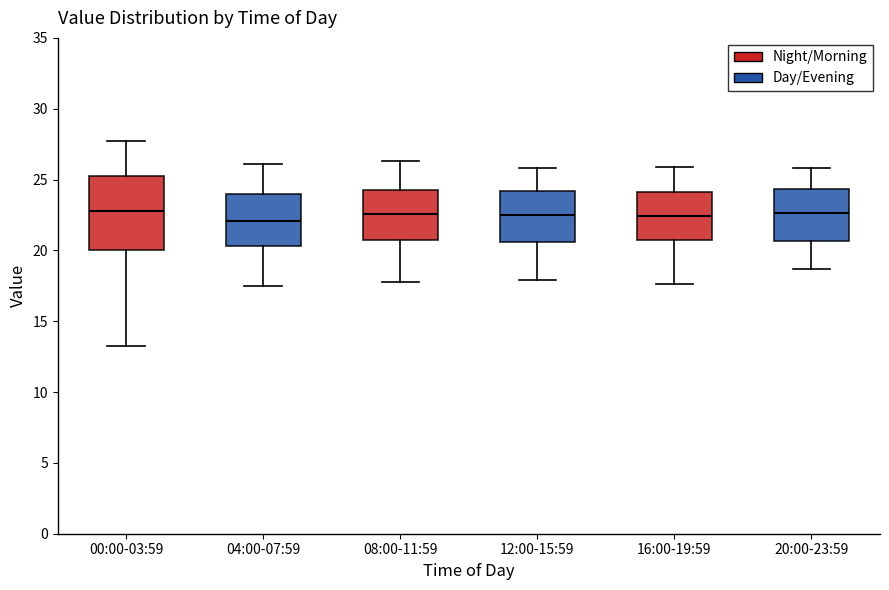

Which box is the tallest, from its lower edge to its upper edge?

00:00-03:59